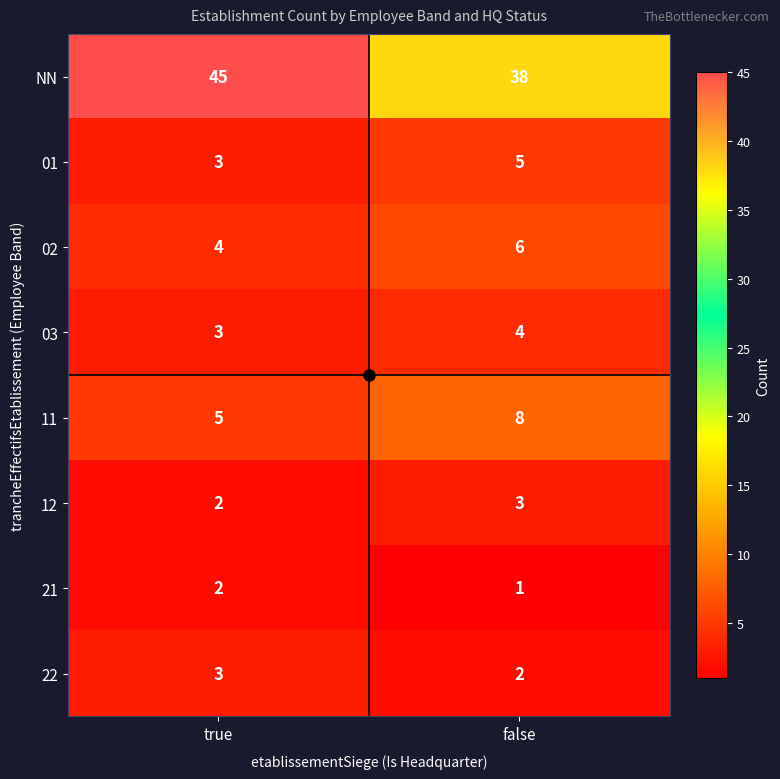

At which category does the chart reach its minimum across all series?

false